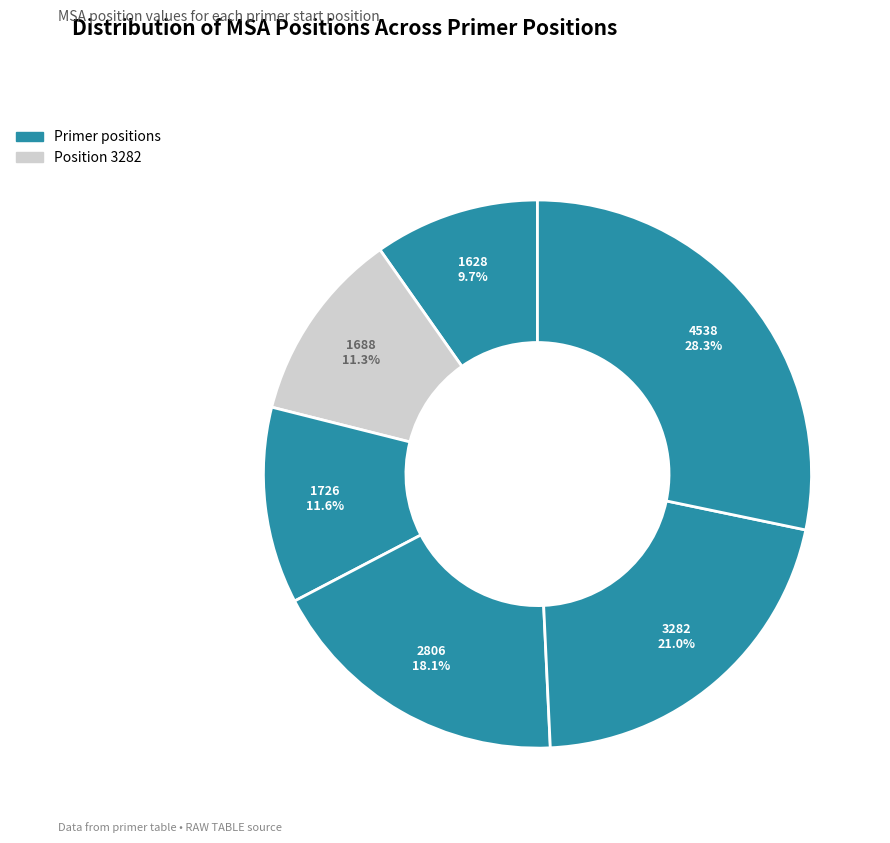

To the nearest percent, what is the combined percentage of 1628 and 1726?

21%